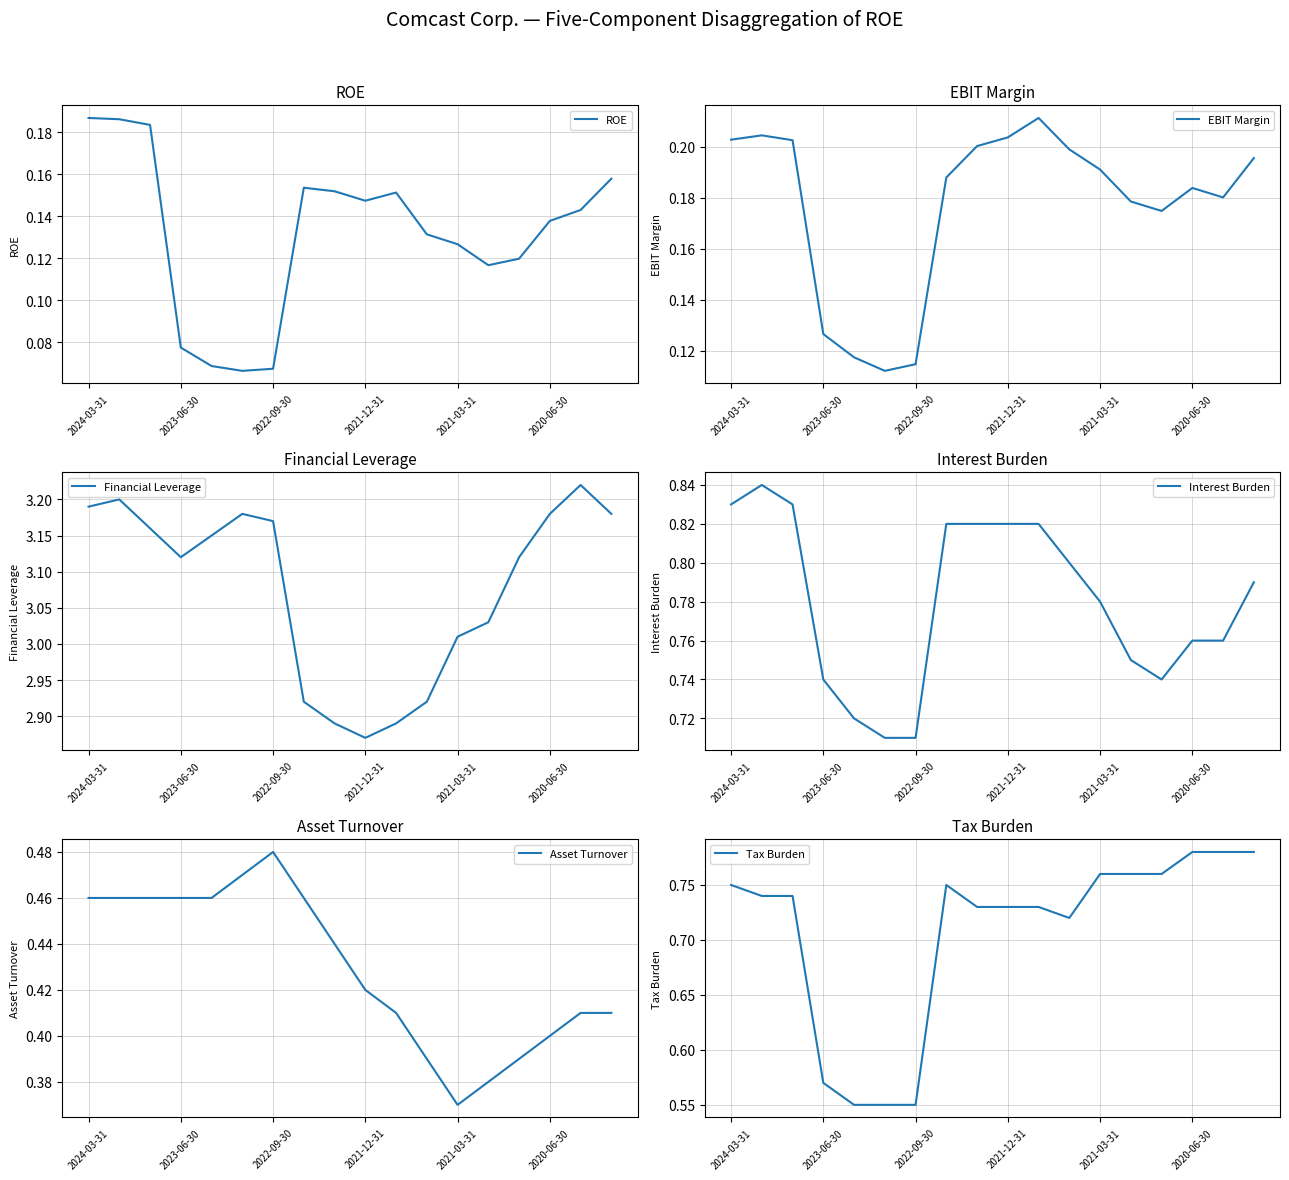

At which label is Financial Leverage closest to 3?

2021-03-31